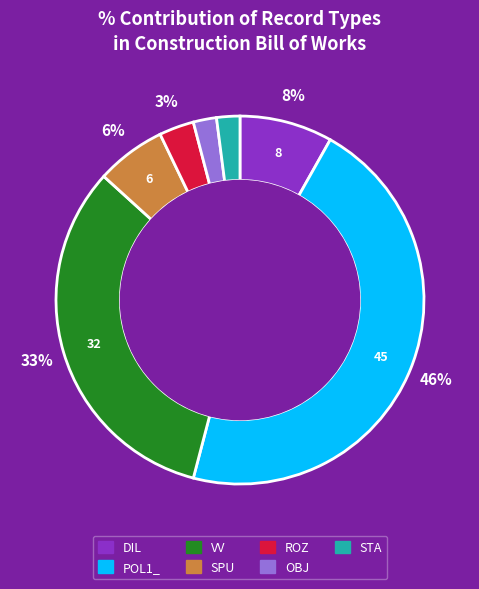

Does DIL account for over 50% of the chart?

No